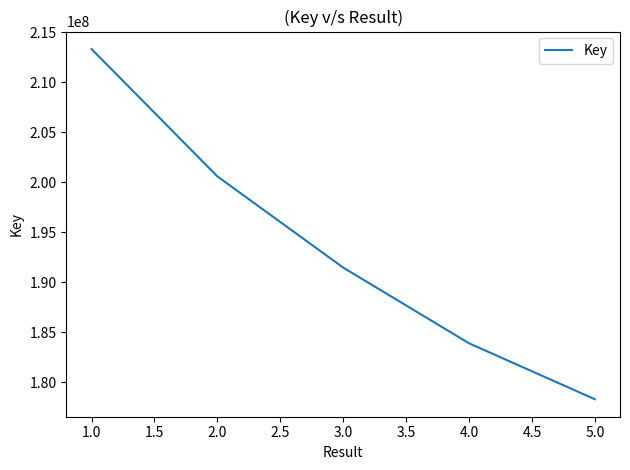

Does the chart have visible grid lines?

No